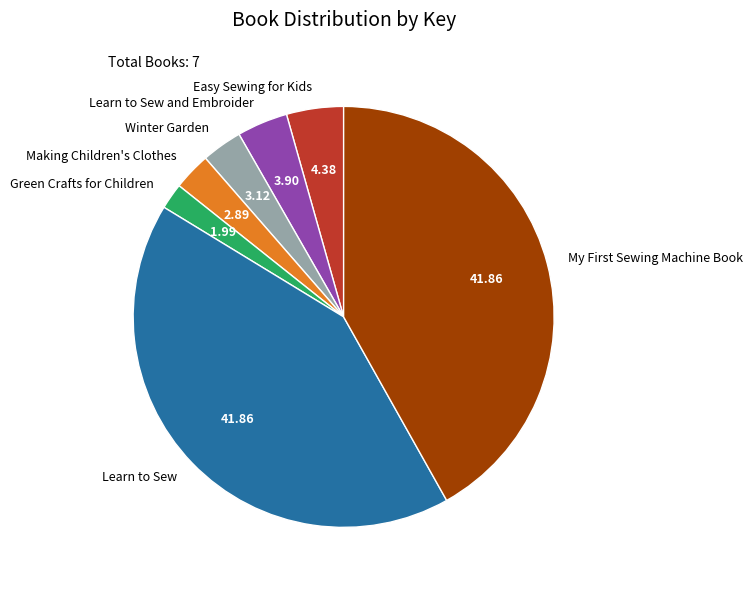

What is the smallest slice in the pie chart?

Green Crafts for Children